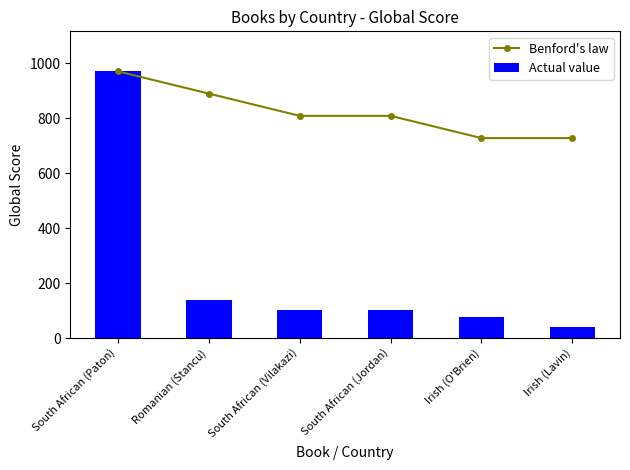

Which series has the largest range (max minus min)?

Actual value